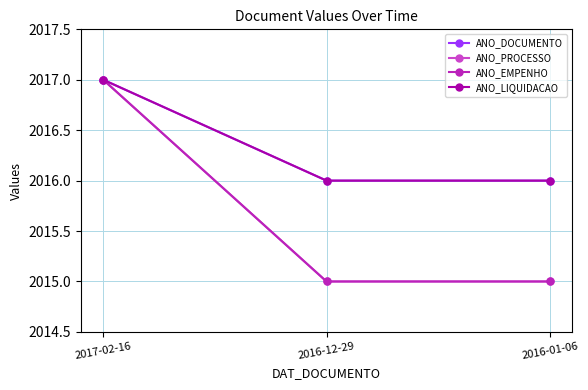

Which series has the largest total across all categories?

ANO_DOCUMENTO